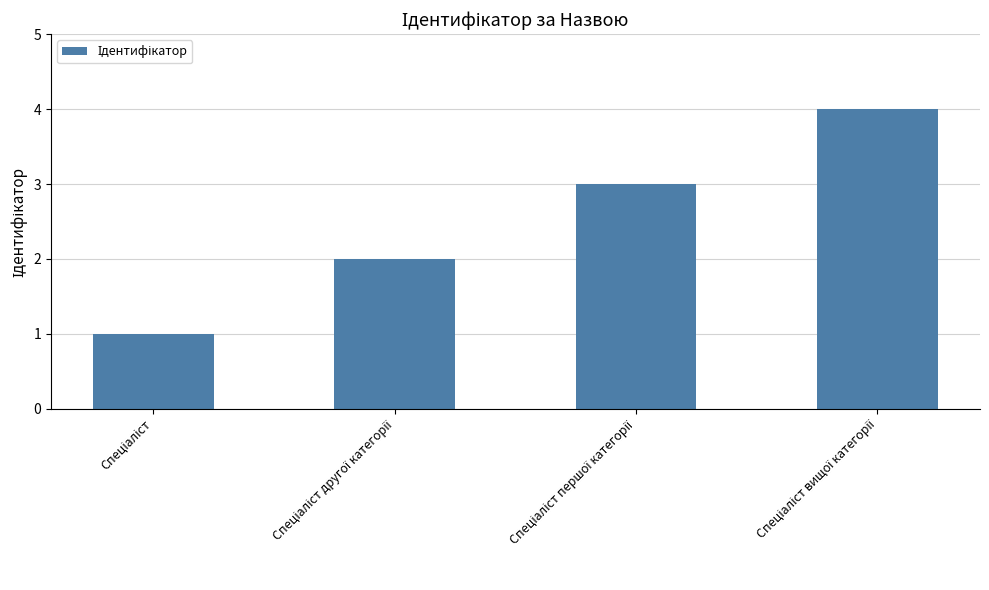

What is the maximum value shown in the chart?

4